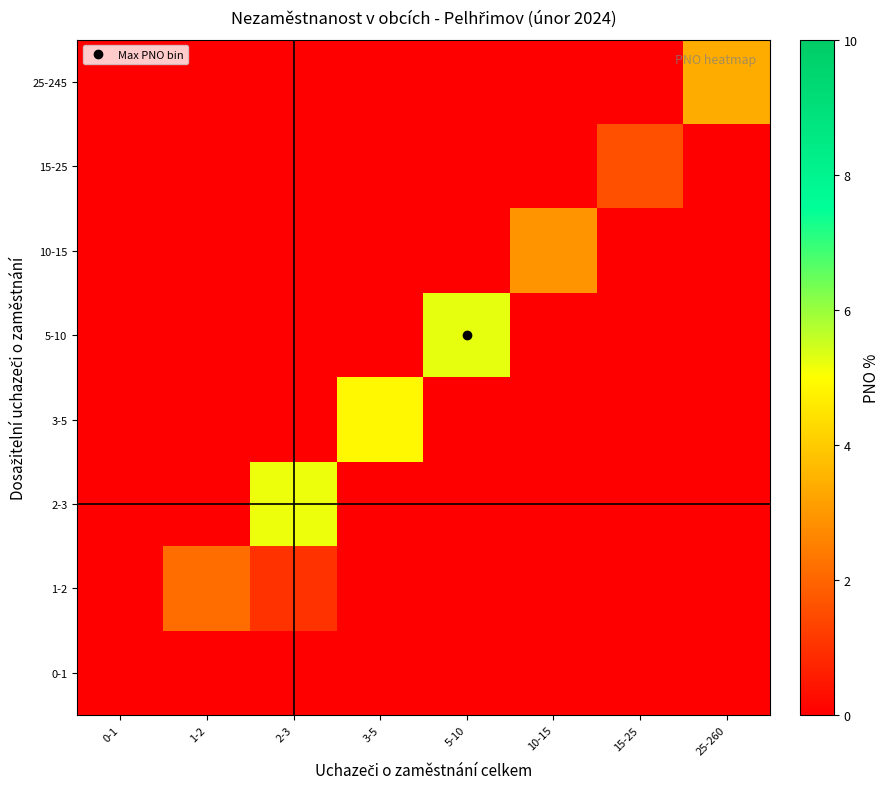

At which category is the sum across all series the highest?

2-3